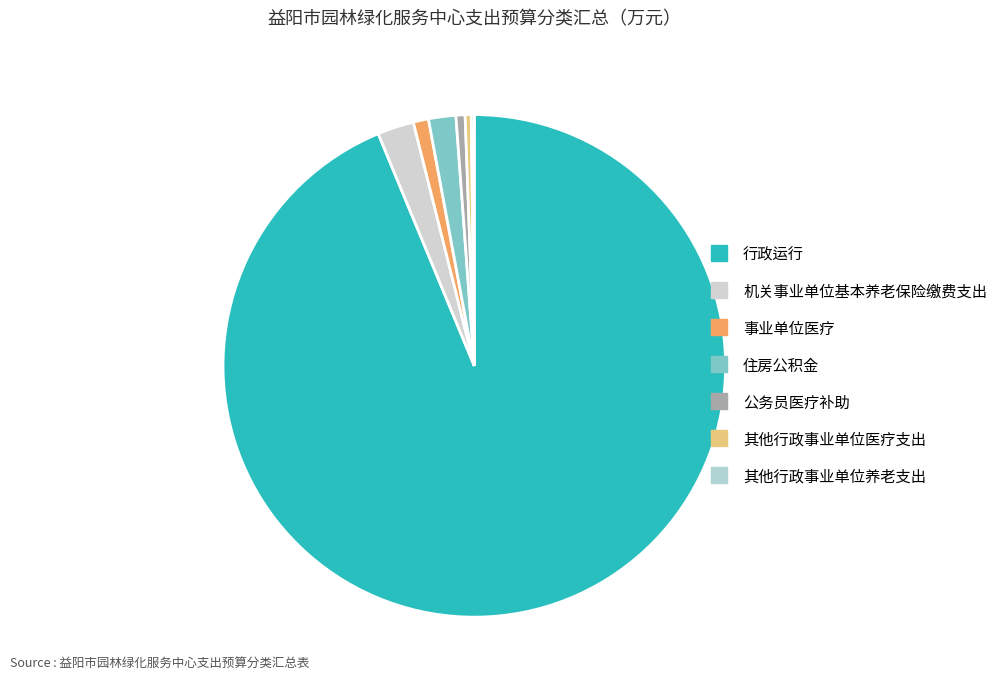

How many slices are in this pie chart?

7